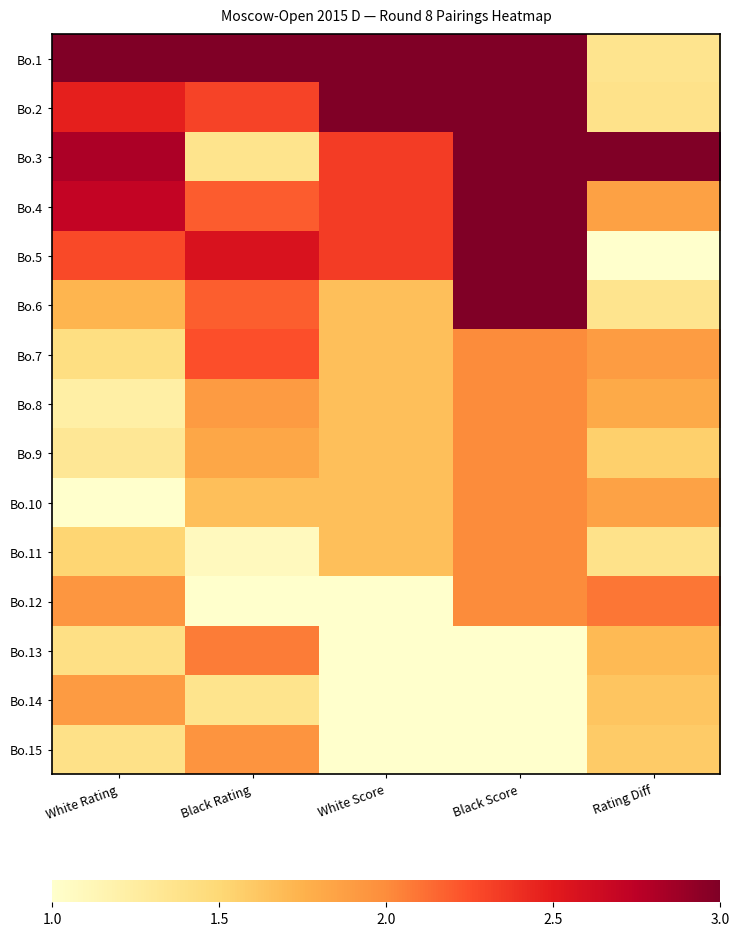

At which category is the sum across all series the highest?

Black Score